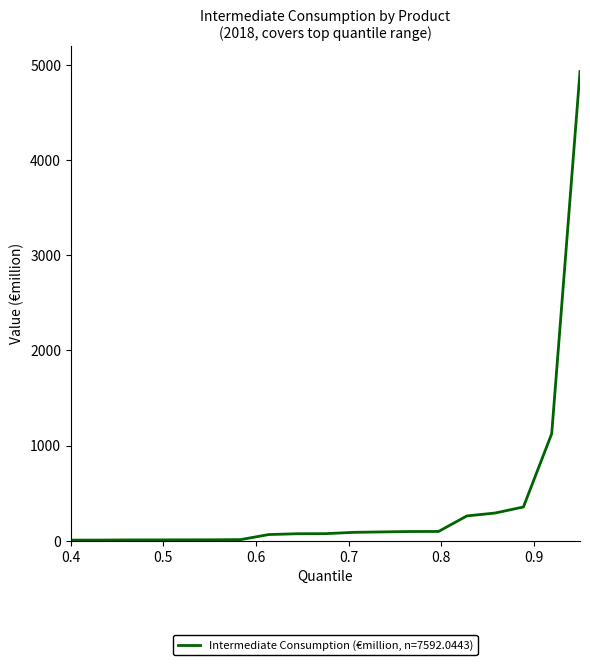

What is the maximum value shown in the chart?

4931.9